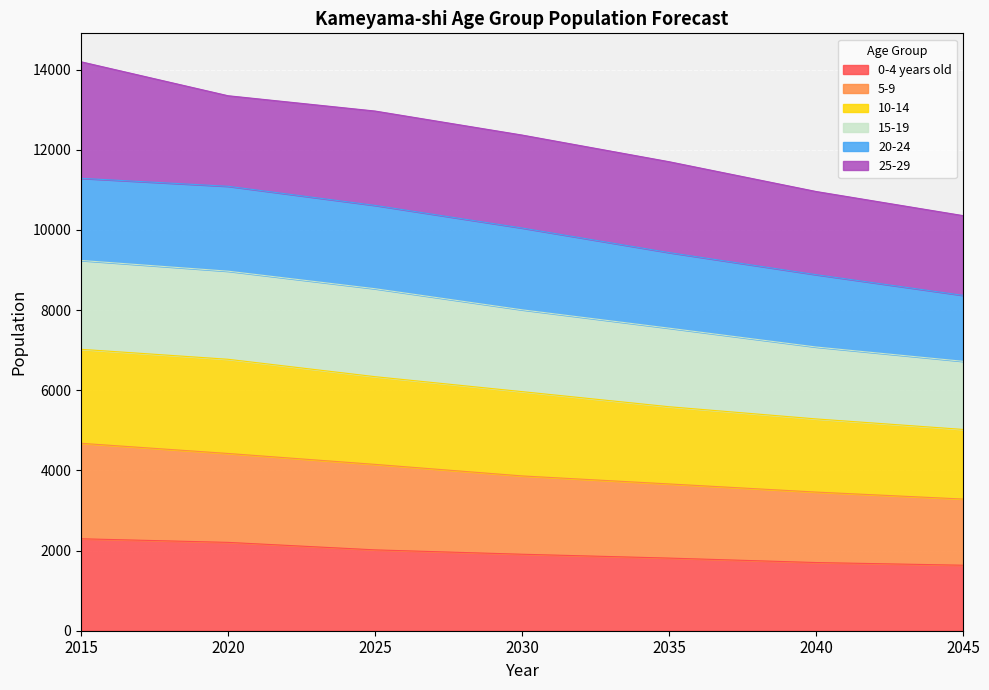

What is the lowest value of the 0-4 years old series?

1634